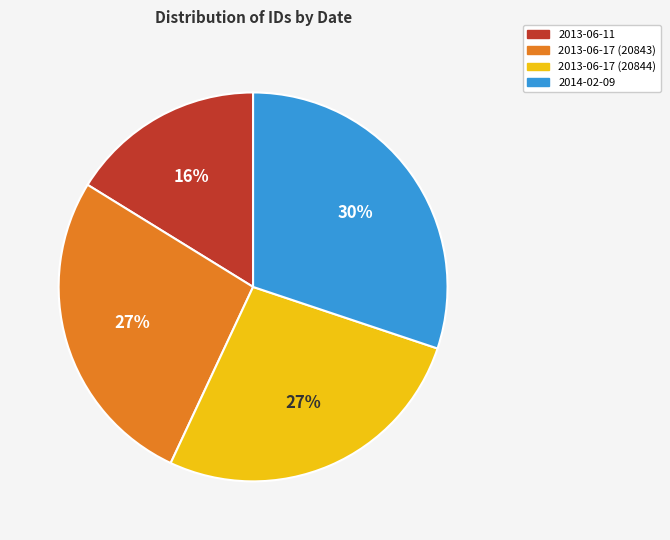

Is it true that 2013-06-17 (20844) is 27% of the pie?

True